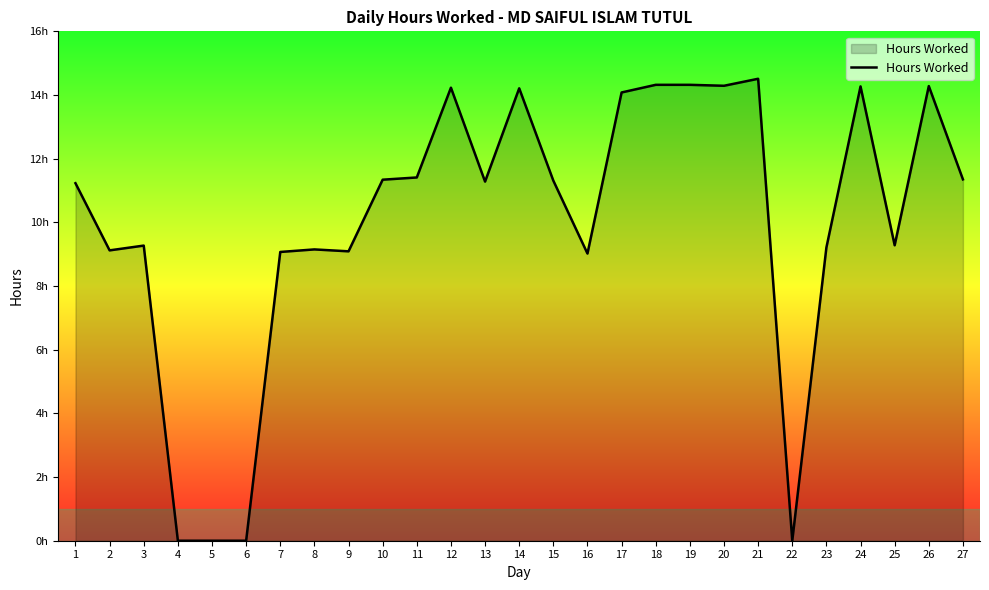

True or false: the data has more than 1 interior local peaks.

True